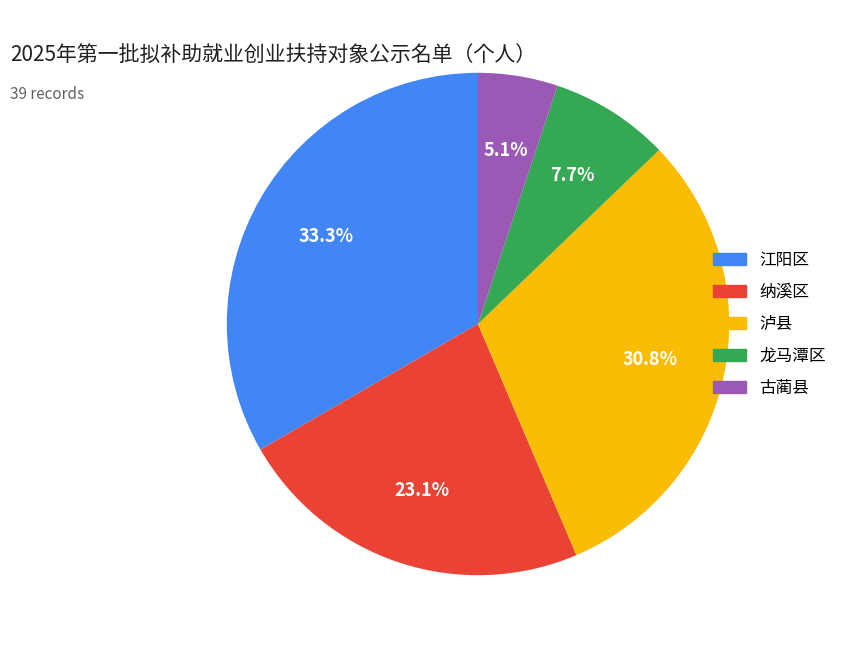

Between 江阳区 and 龙马潭区, which is larger?

江阳区